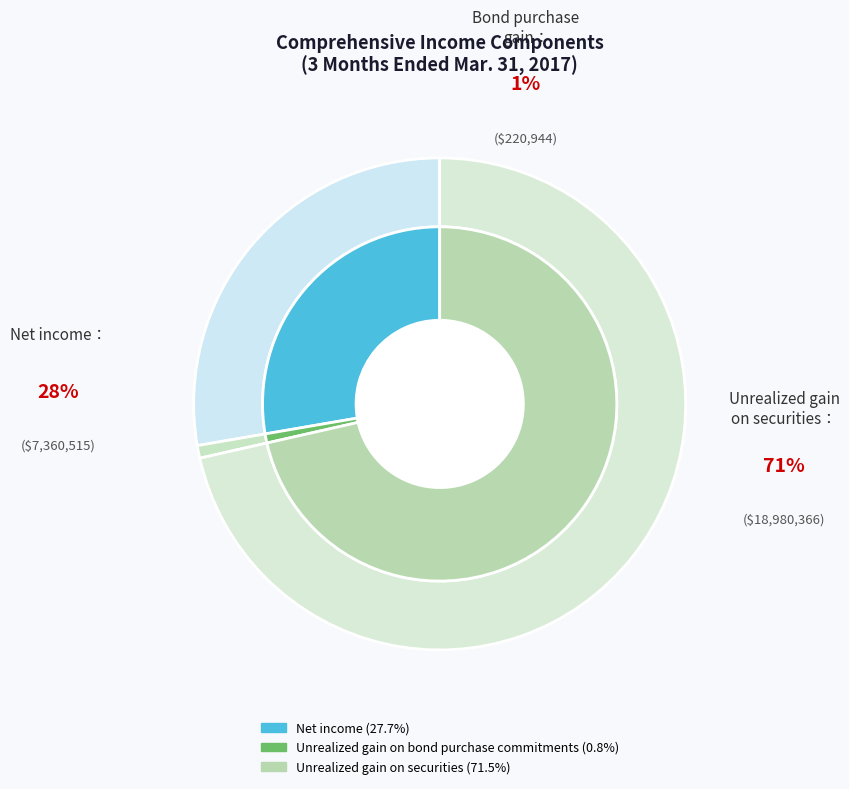

To the nearest percent, what portion does Unrealized gain on securities represent?

71%